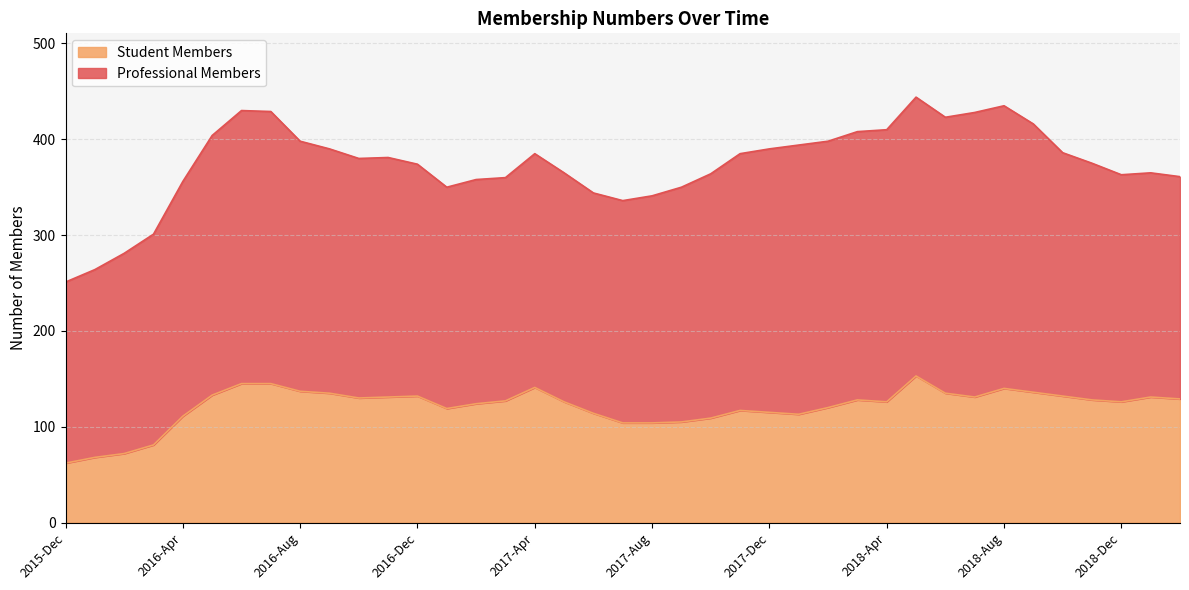

Rank the categories by value from highest to lowest.

2018-May, 2016-Jun, 2016-Jul, 2017-Apr, 2018-Aug, 2016-Aug, 2018-Sep, 2016-Sep, 2018-Jun, 2016-May, 2016-Dec, 2018-Oct, 2016-Nov, 2018-Jul, 2019-Jan, 2016-Oct, 2019-Feb, 2018-Mar, 2018-Nov, 2017-Mar, 2017-May, 2018-Apr, 2018-Dec, 2017-Feb, 2018-Feb, 2017-Jan, 2017-Nov, 2017-Dec, 2017-Jun, 2018-Jan, 2016-Apr, 2017-Oct, 2017-Sep, 2017-Jul, 2017-Aug, 2016-Mar, 2016-Feb, 2016-Jan, 2015-Dec